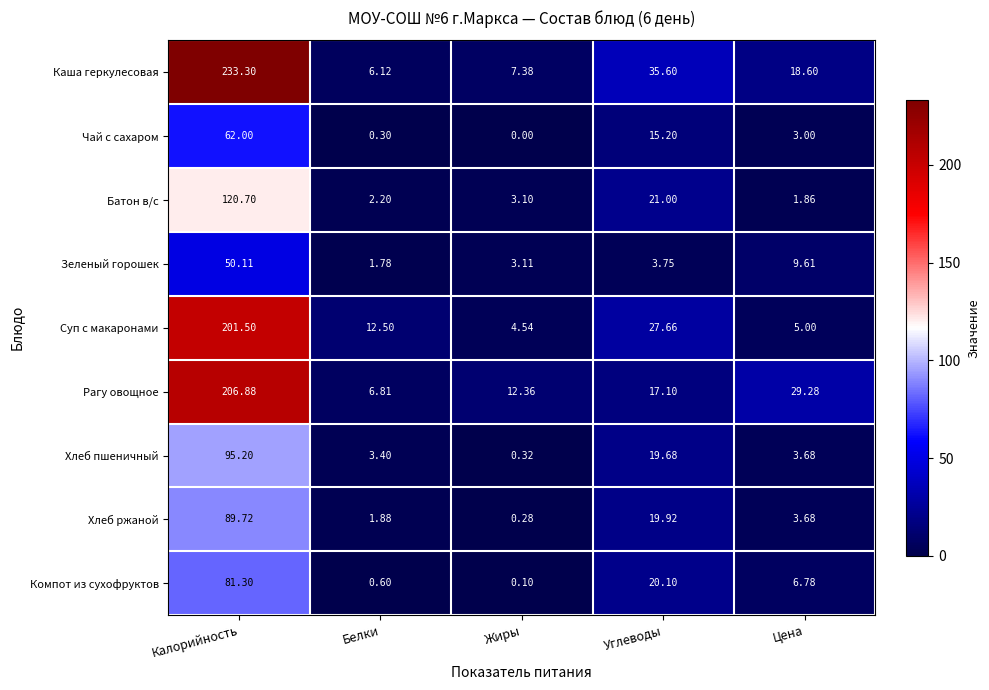

Which category has the highest value across all series?

Калорийность